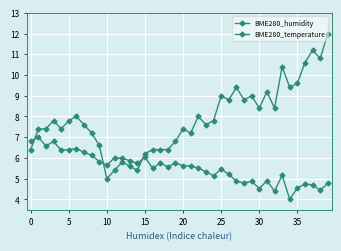

Where is the first local minimum for BME280_humidity?

5